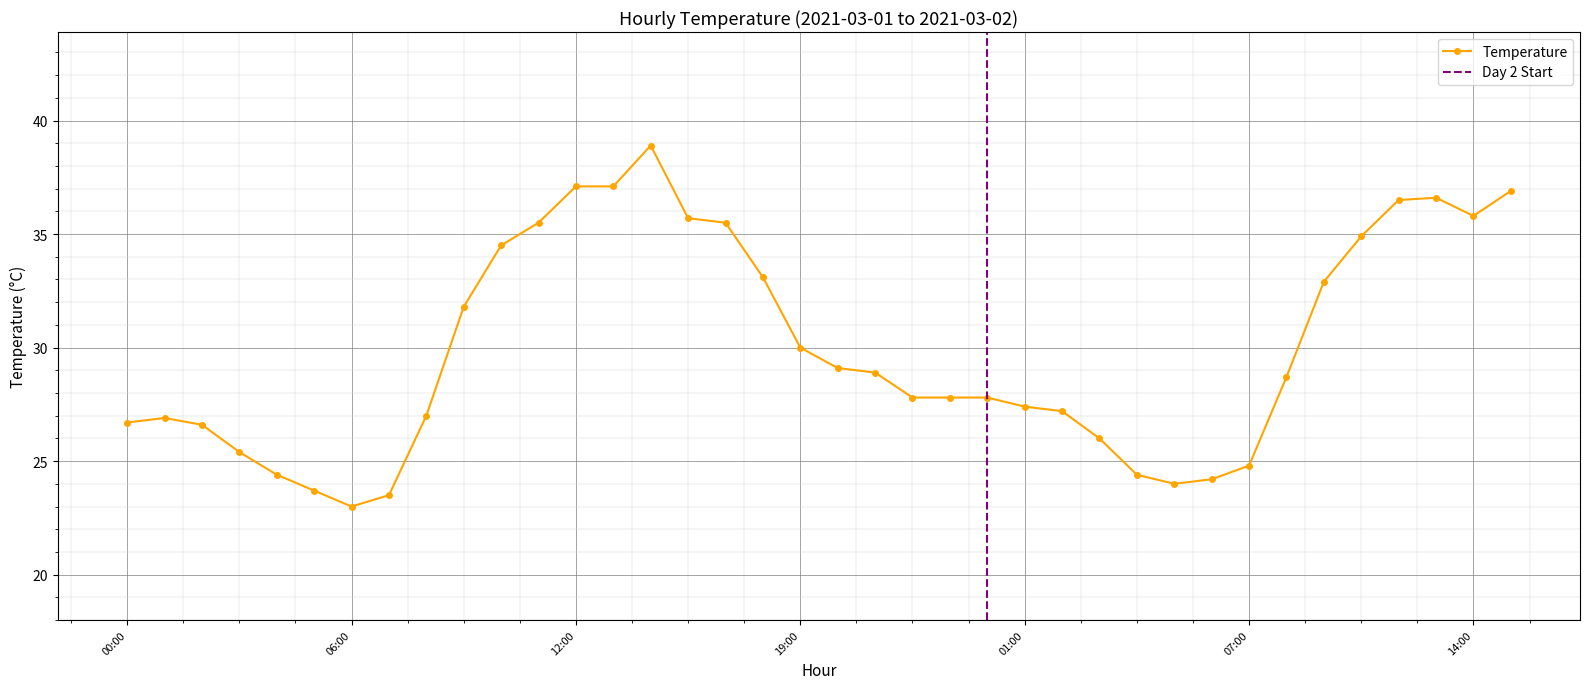

What is the label of the 28th point from the right?

10:00